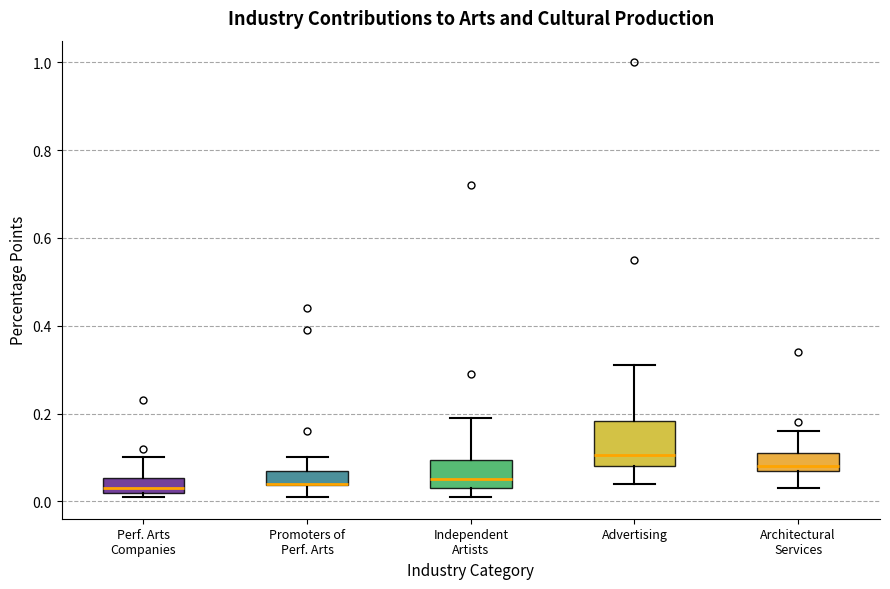

Comparing the boxes themselves (not the whiskers), which one is the tallest?

Advertising